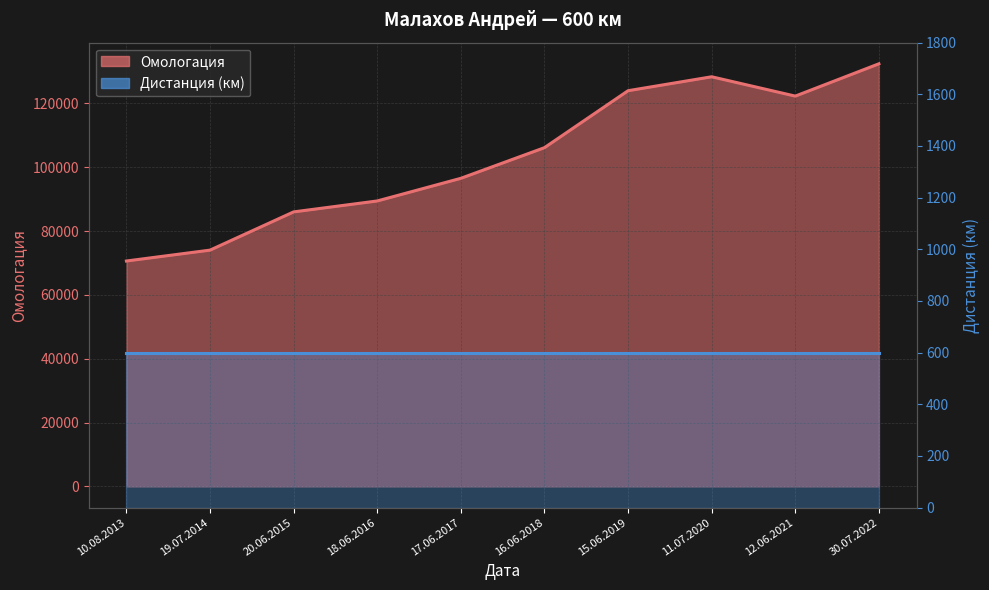

Which category has the lowest value across all series?

10.08.2013